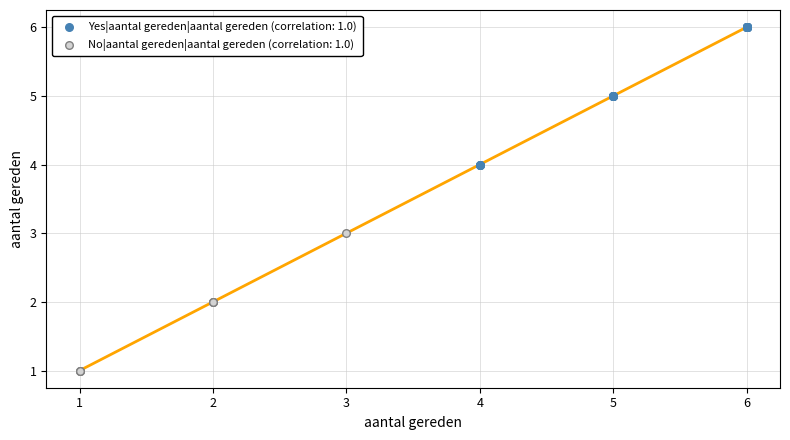

What are all the series names shown in the legend?

Yes|aantal gereden|aantal gereden (correlation: 1.0), No|aantal gereden|aantal gereden (correlation: 1.0)